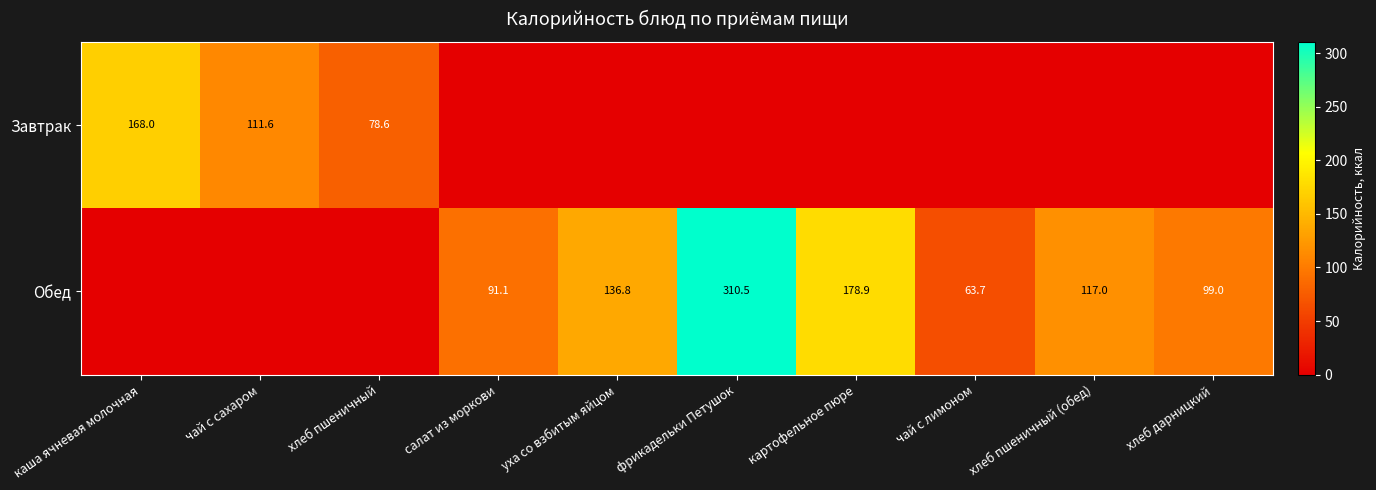

Is it true that Завтрак equals 78.6 at хлеб пшеничный?

True